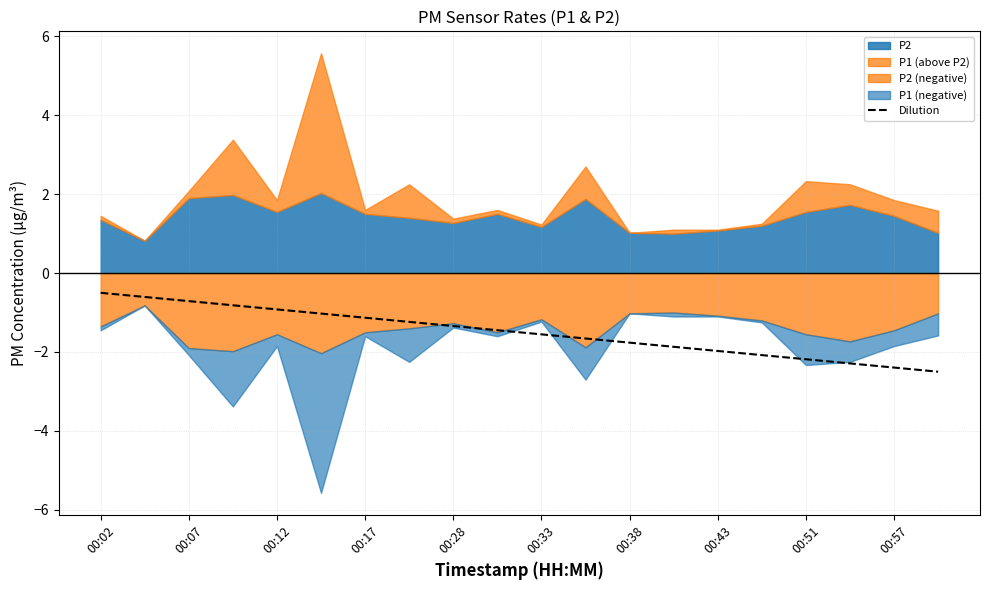

At which label is the value closest to -1?

00:33